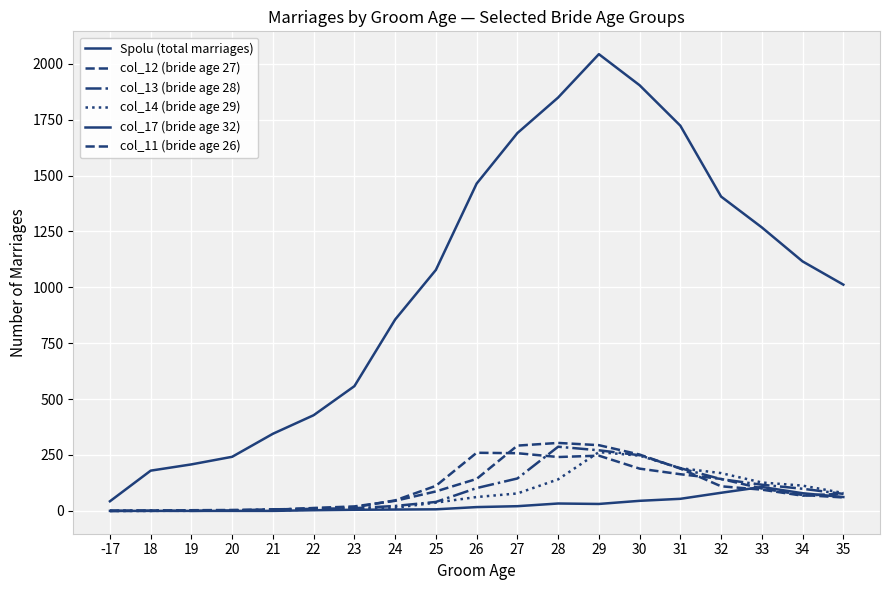

Where is col_17 (bride age 32) nearest to the value 53?

31